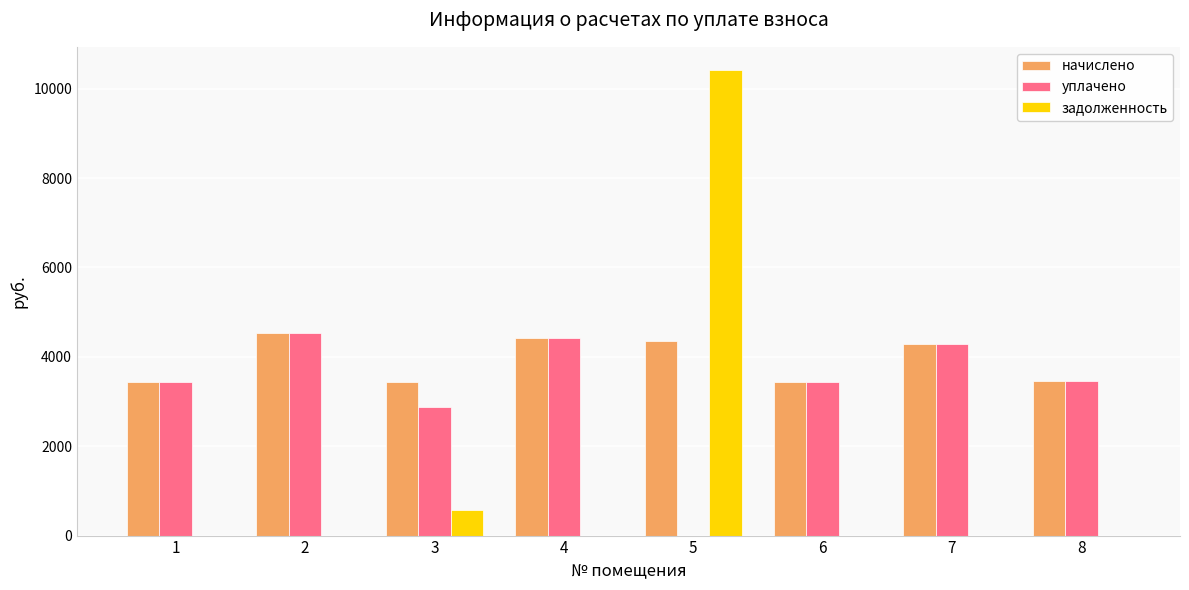

Is the value of задолженность at 5 greater than the value of уплачено at 3?

Yes